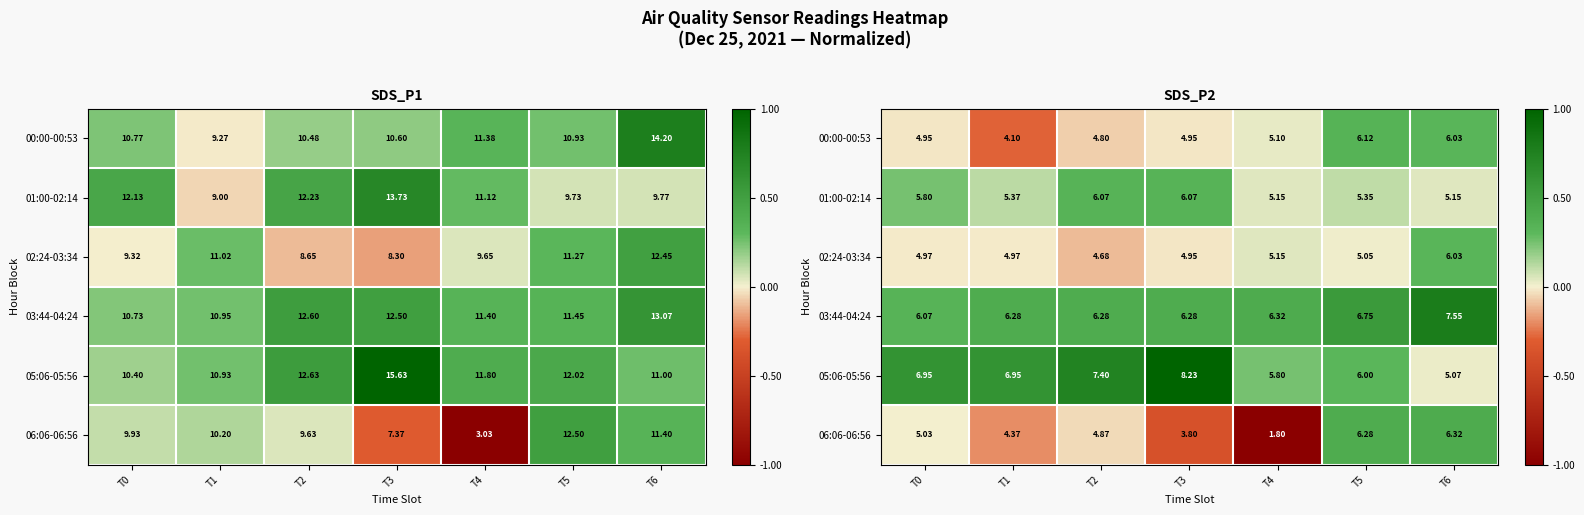

Which category has the lowest value across all series?

T4